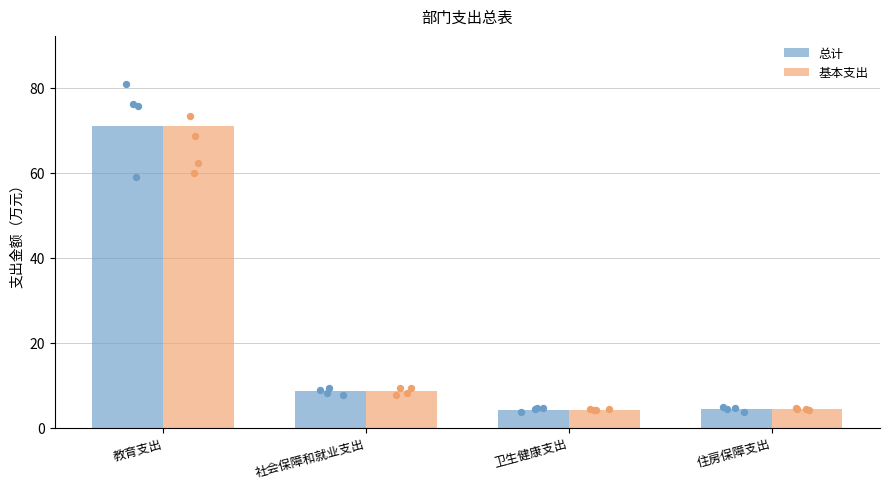

Which series reaches the maximum Y coordinate?

总计